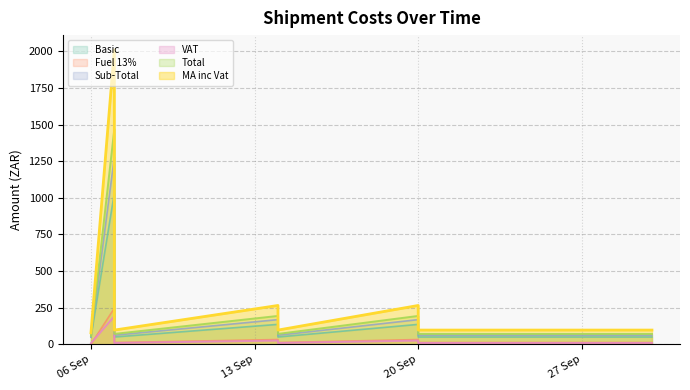

What is the greatest value displayed?

2011.1